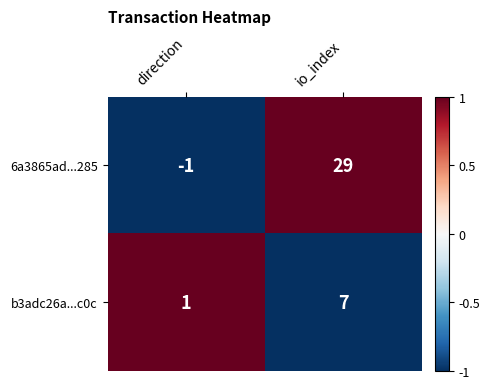

How many categories are shown in the chart?

2